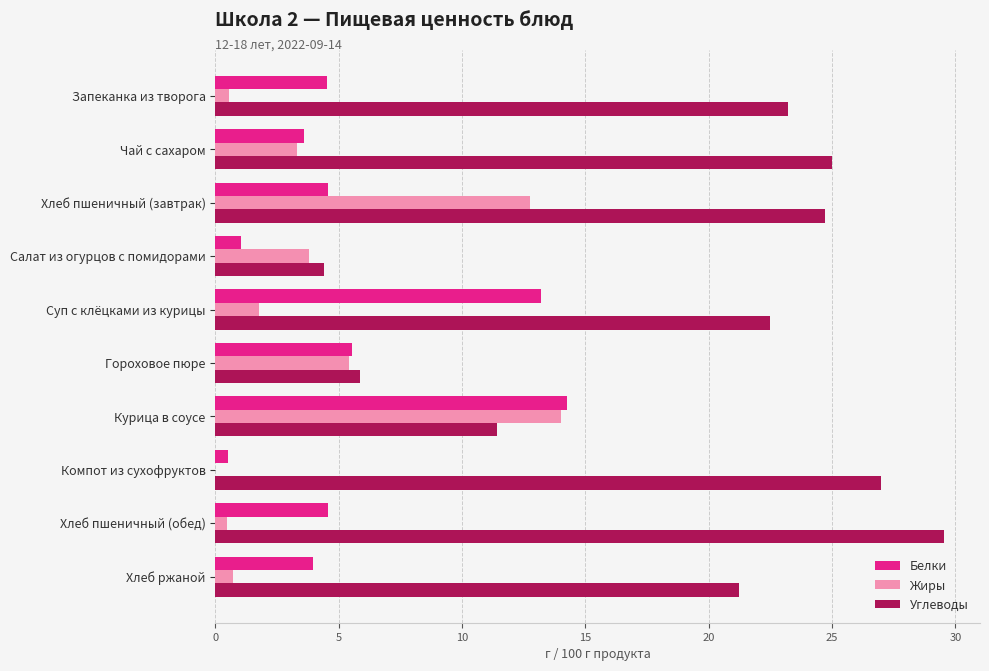

True or false: Углеводы has a value of 5.8 at Гороховое пюре.

True